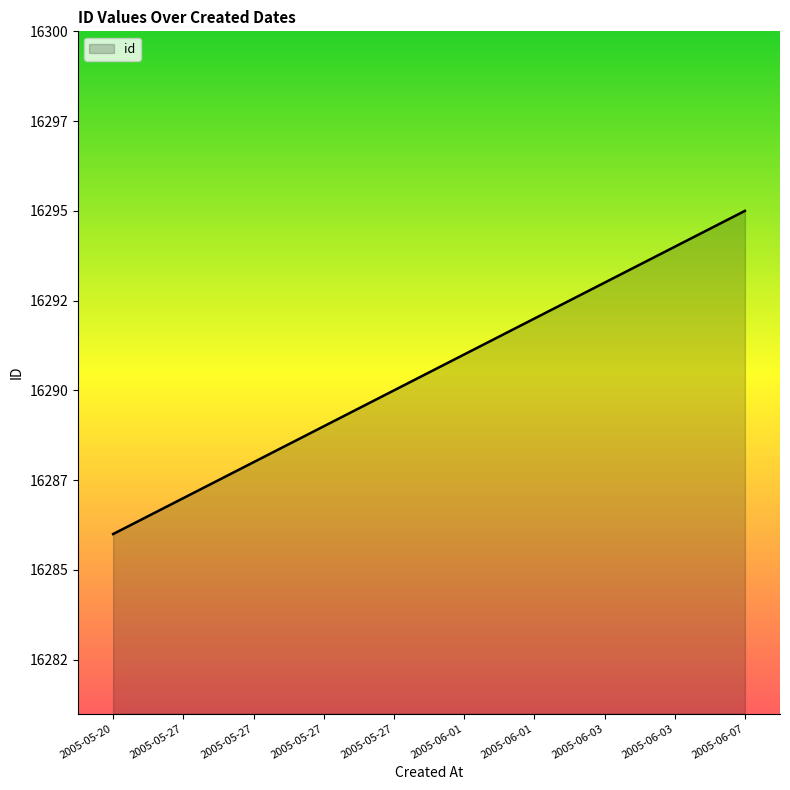

Does the chart have visible grid lines?

No